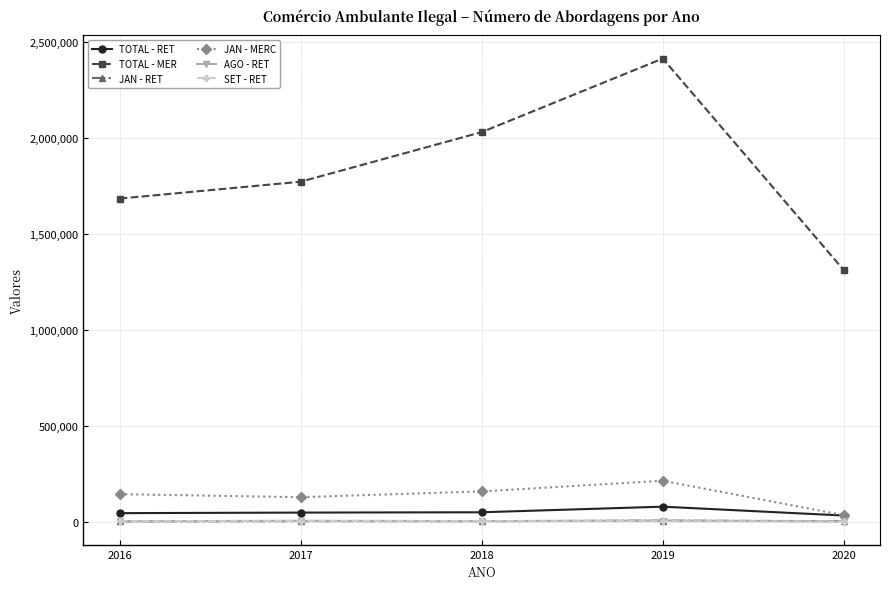

What is the maximum value for TOTAL - RET?

79988